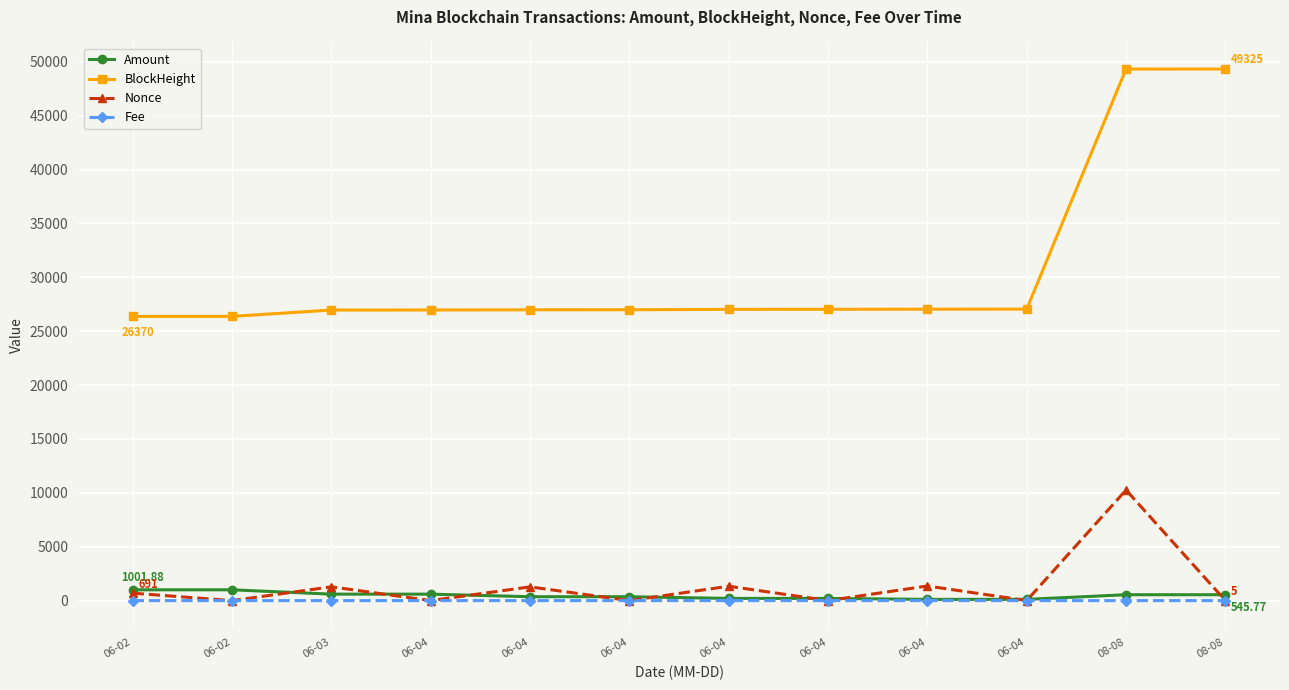

What is the sum of all Nonce values?

16212.0